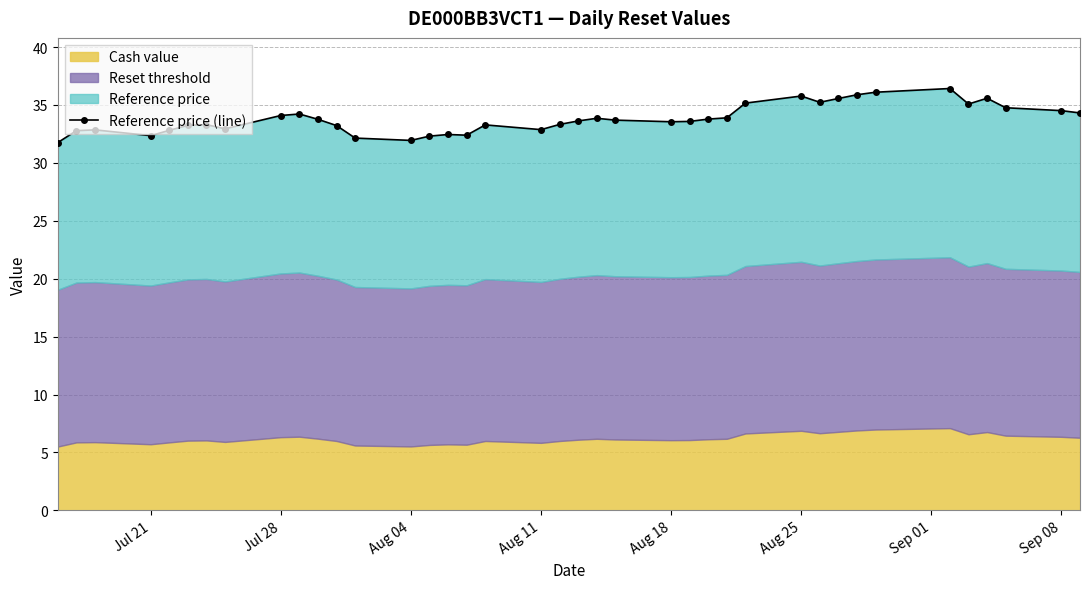

The chart shows a value of 50.4 at 31. True or false?

False